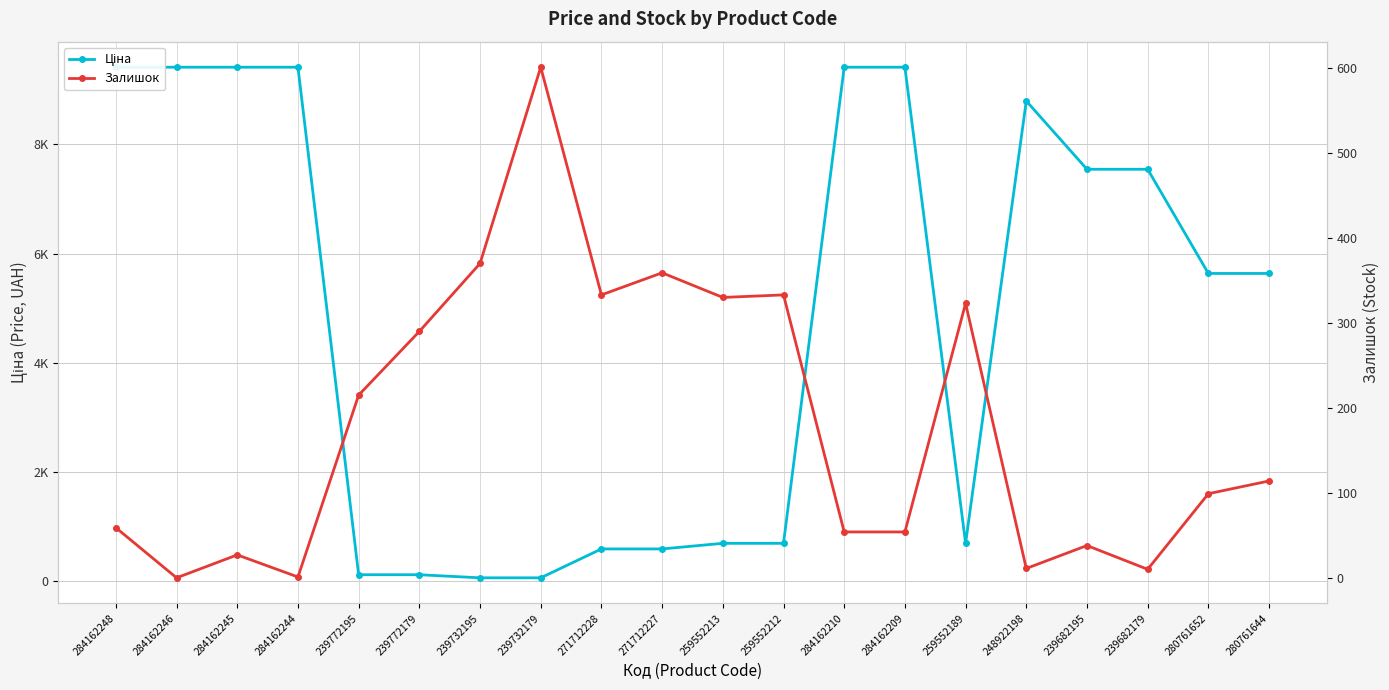

What is the average value of the Ціна series?

4762.1